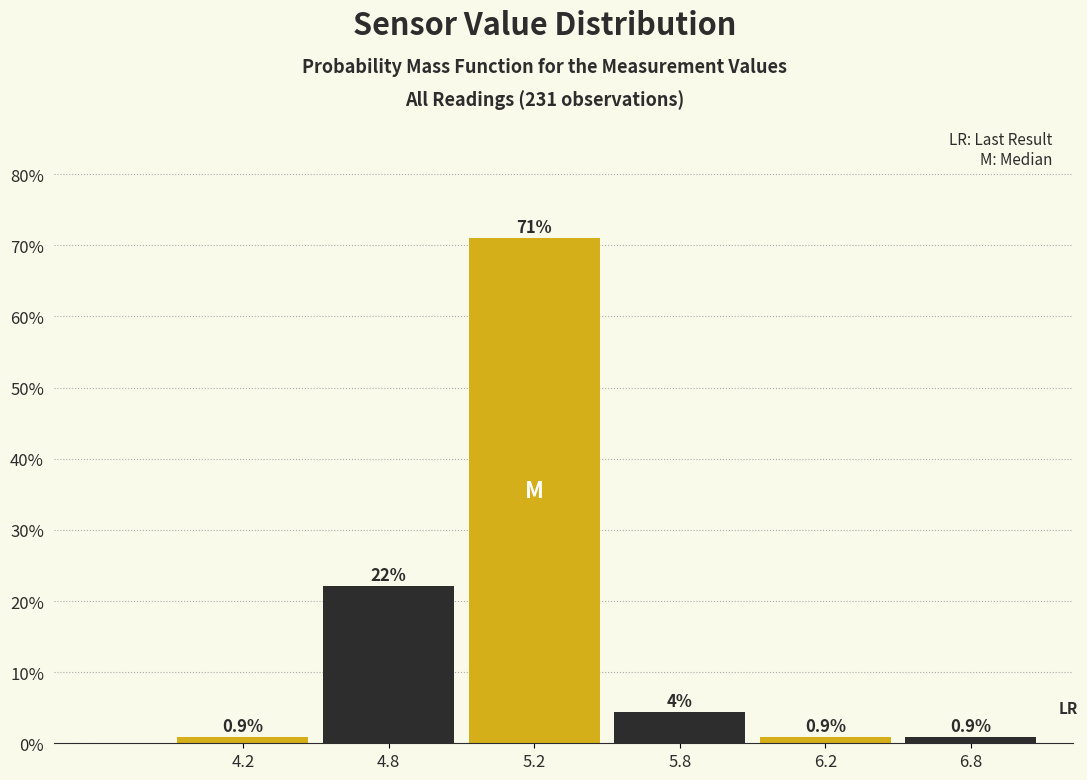

Which label corresponds to the largest value in the chart?

5.2